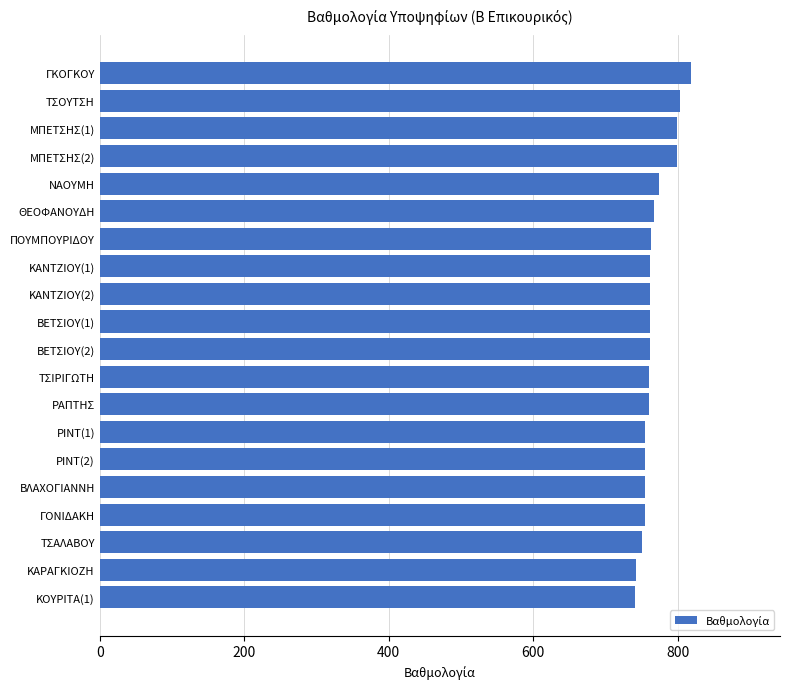

How many data points are less than 762?

9